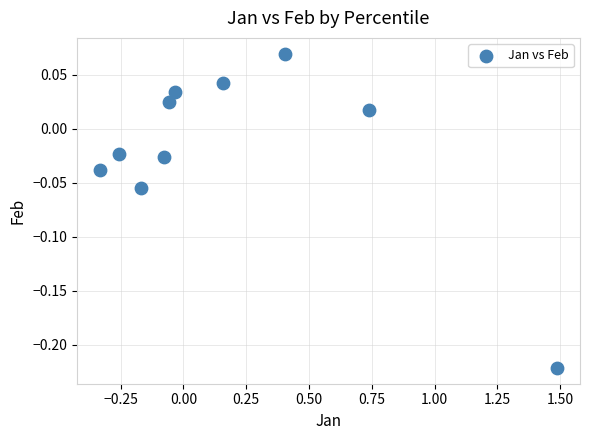

What is the range of Y values (max minus min)?

0.3